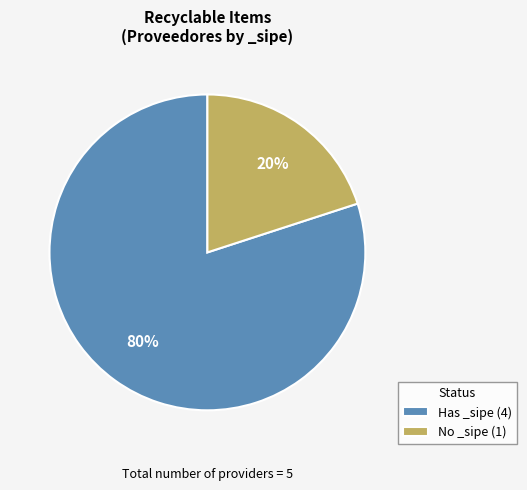

Is there any slice that represents more than half of the pie?

Yes